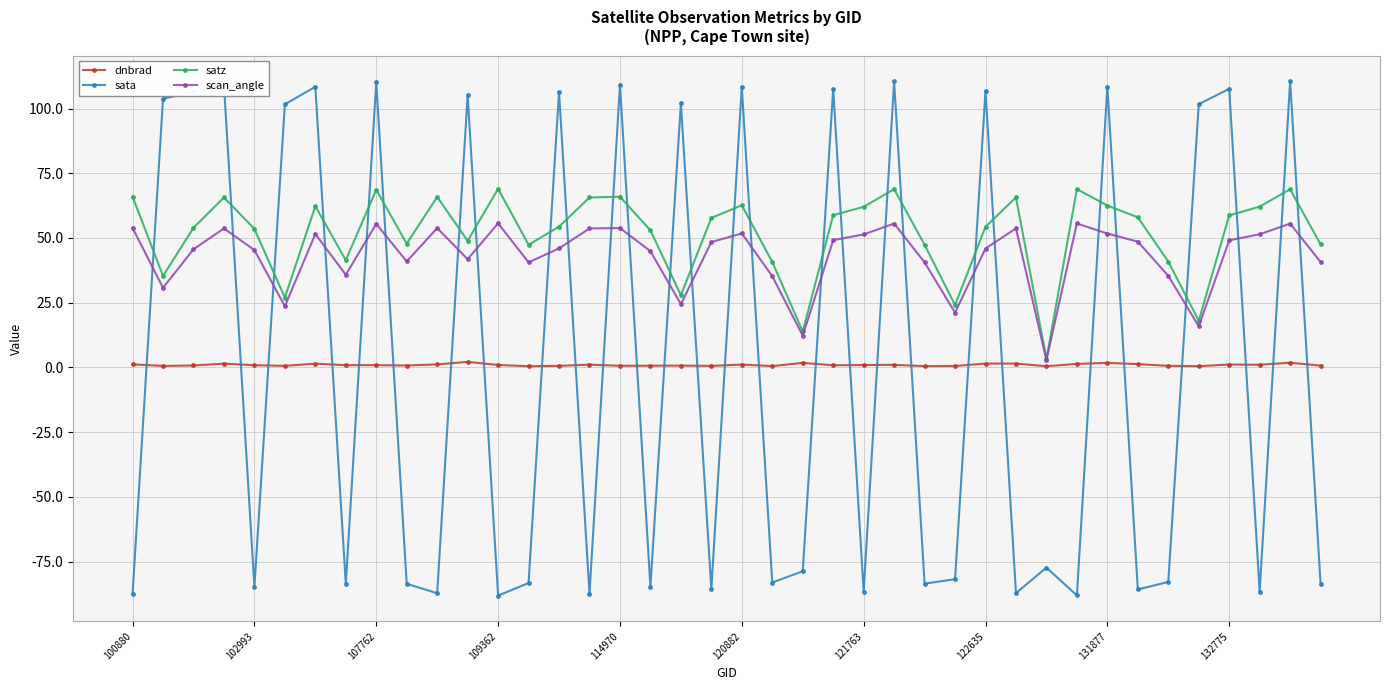

Which series ends up on top after the final intersection of satz and sata?

satz